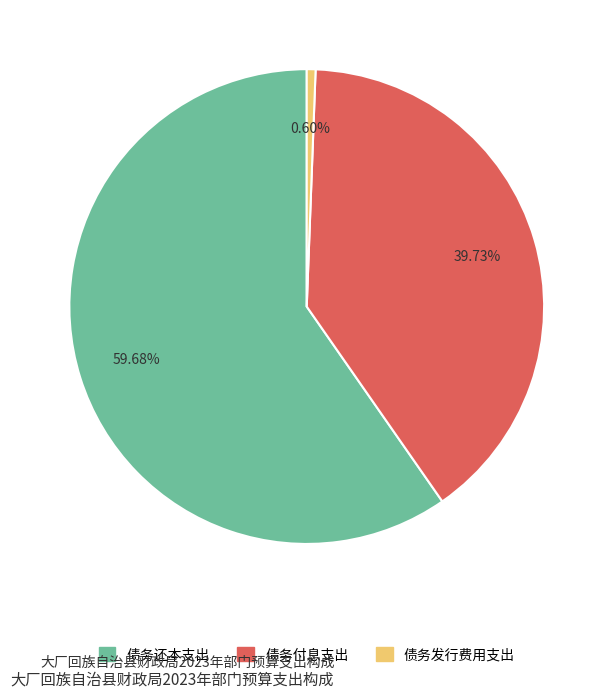

True or false: 债务发行费用支出 accounts for 7% of the total.

False